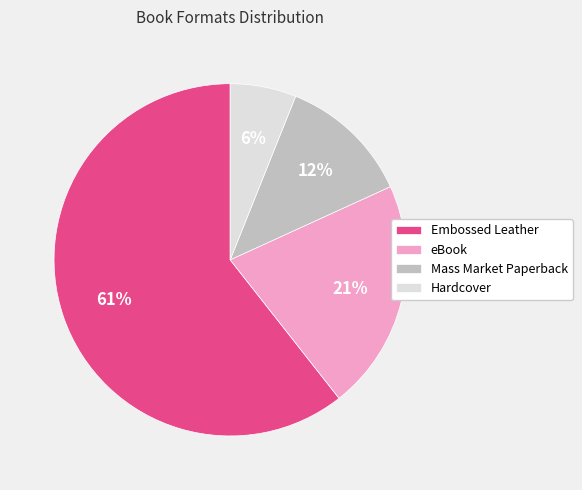

Between Hardcover and eBook, which is larger?

eBook